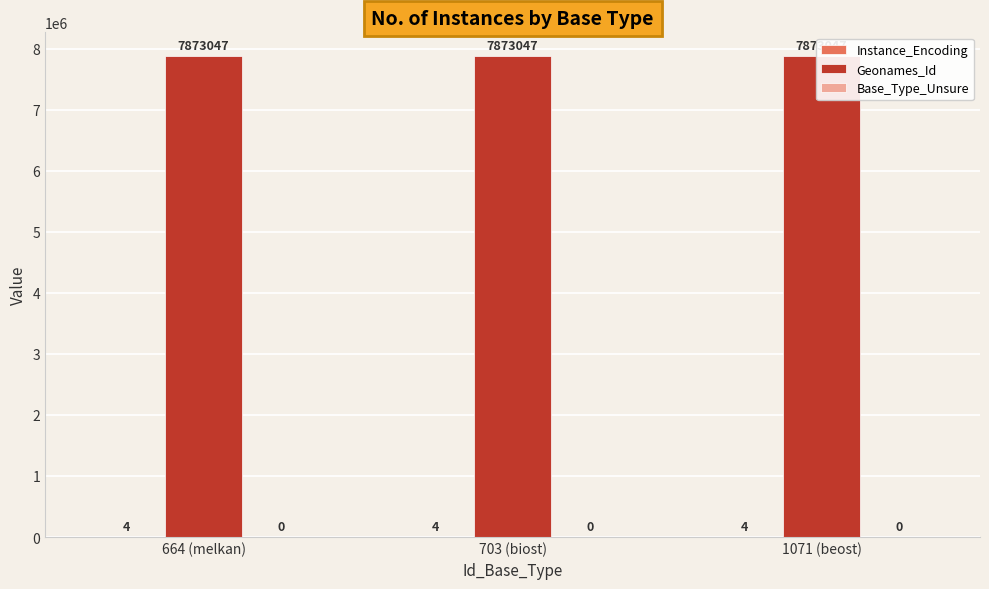

Between 1071 (beost) and 664 (melkan), which is larger?

1071 (beost)